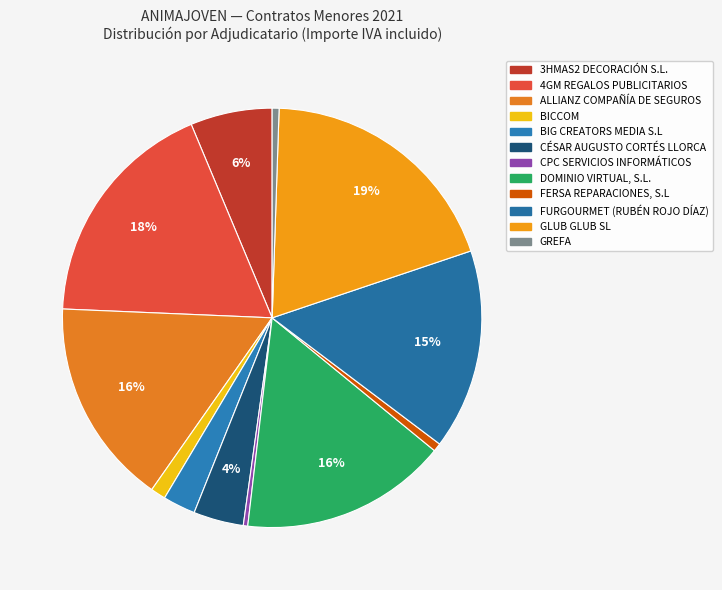

Is there a majority slice in this chart?

No